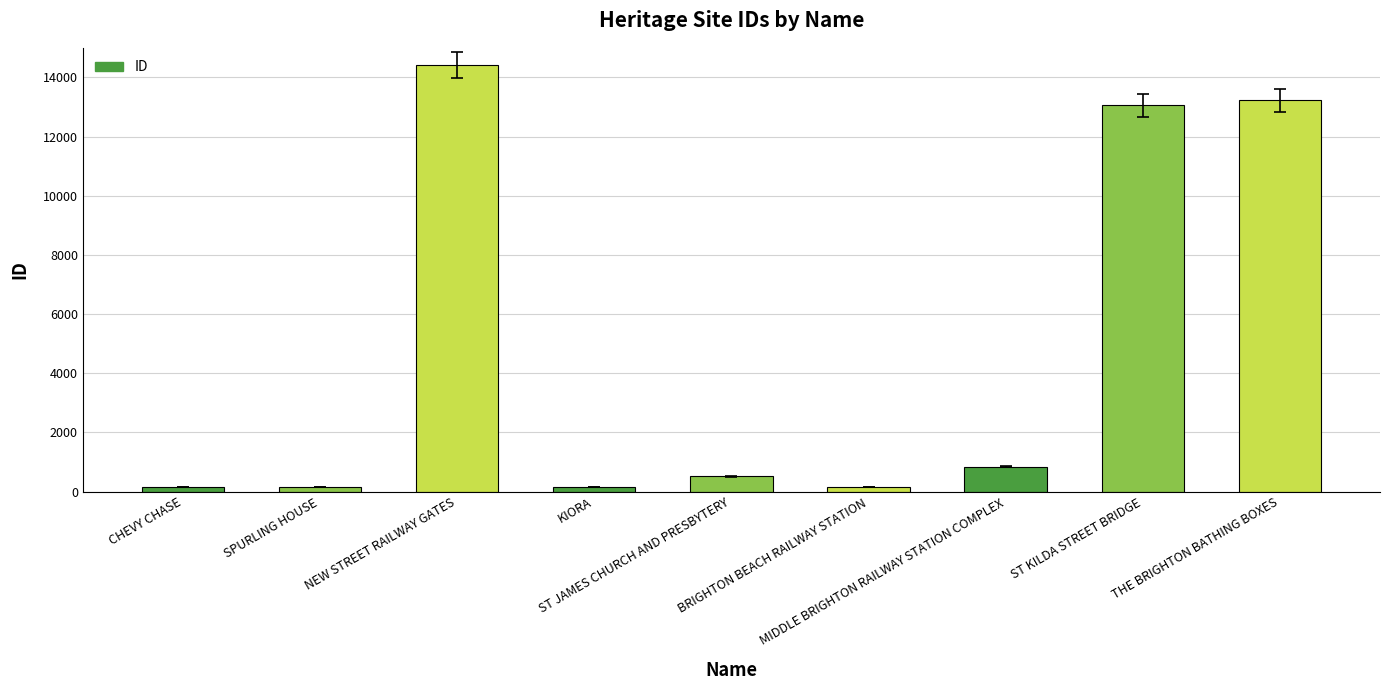

What is the maximum value shown in the chart?

14419